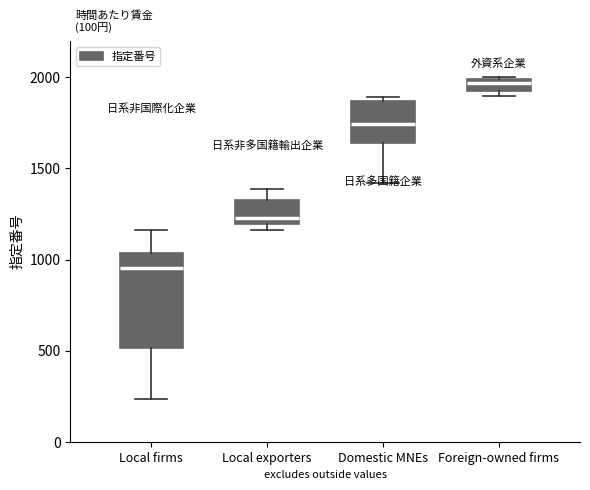

Which box's median line is the highest?

Foreign-owned firms